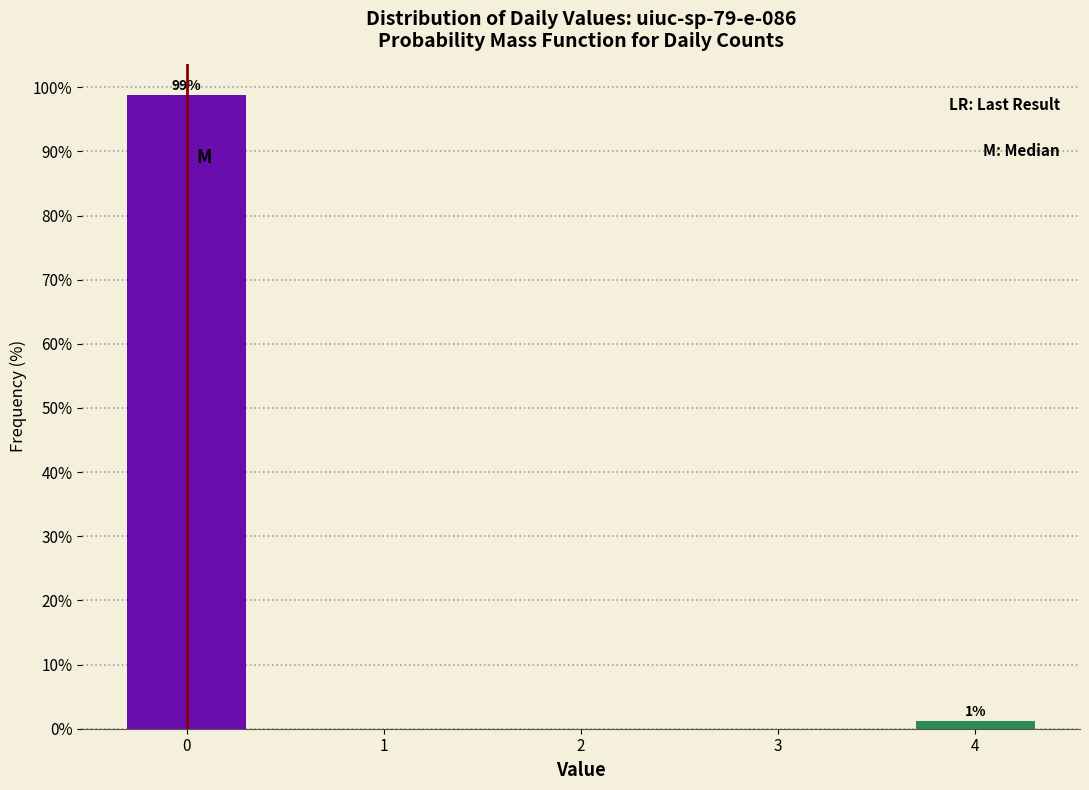

List the labels in order of value, largest first.

0, 4